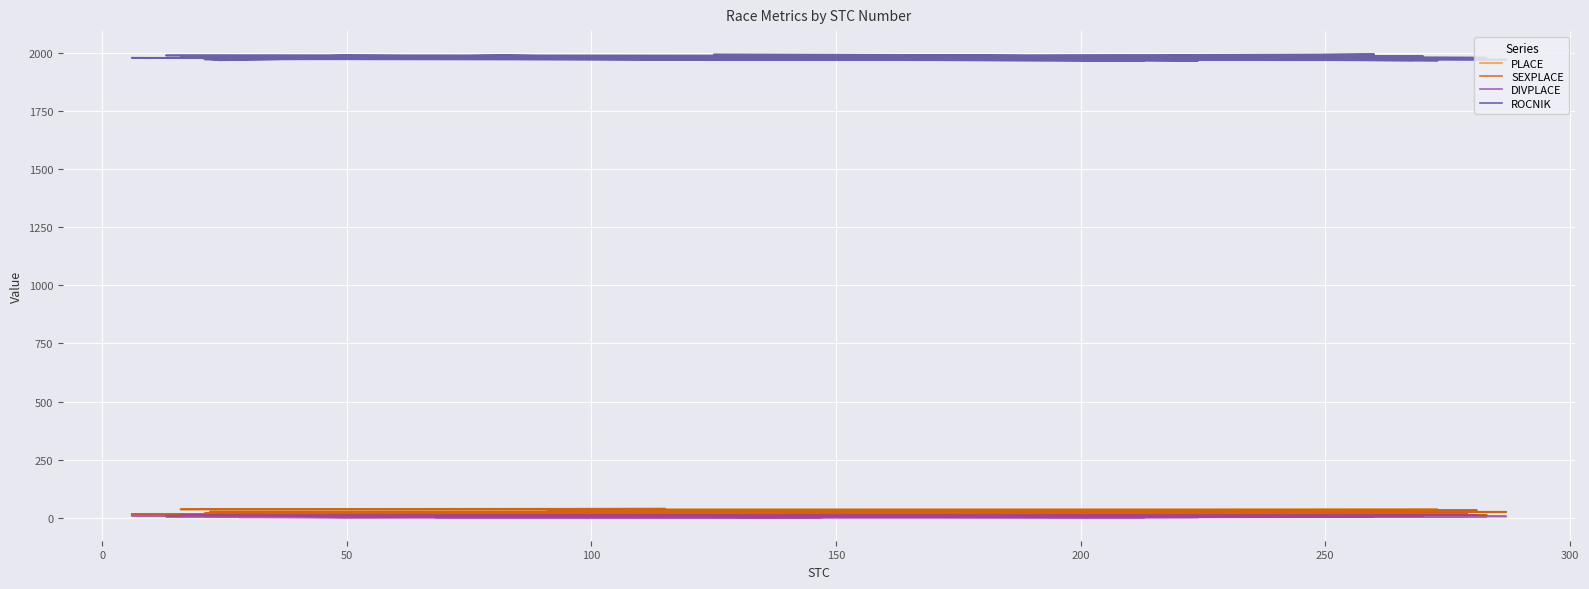

How many interior local peaks does the SEXPLACE series have?

1